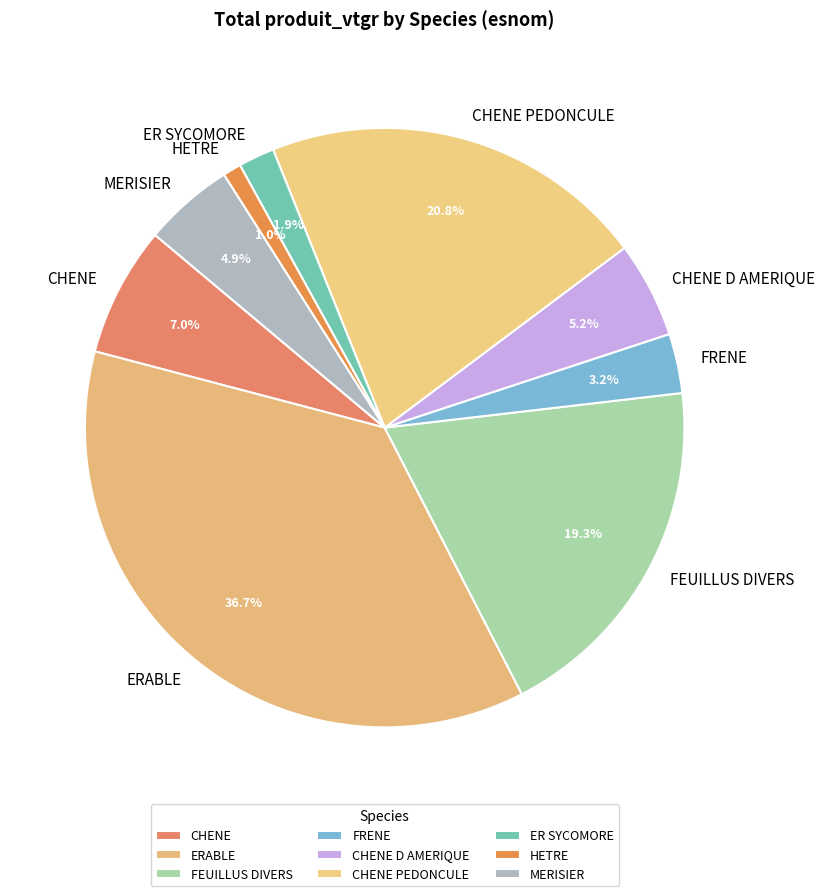

What is the ratio of the value at ER SYCOMORE to the value at FRENE?

0.6